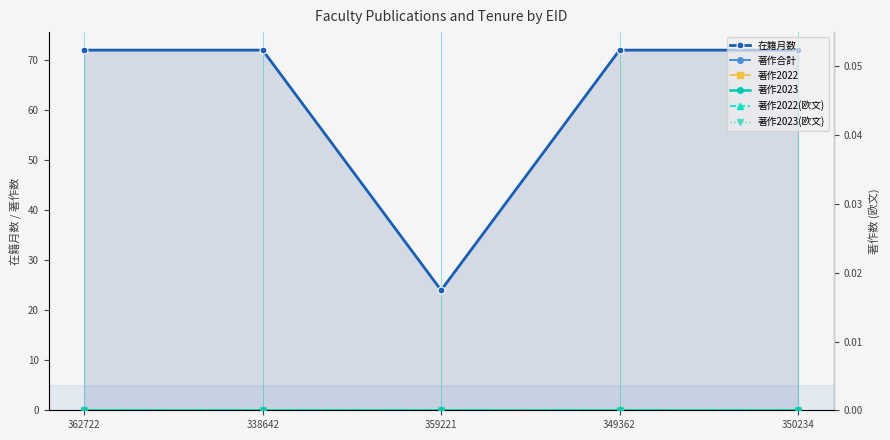

Rank the categories by 著作2022 value from lowest to highest.

362722, 338642, 359221, 349362, 350234